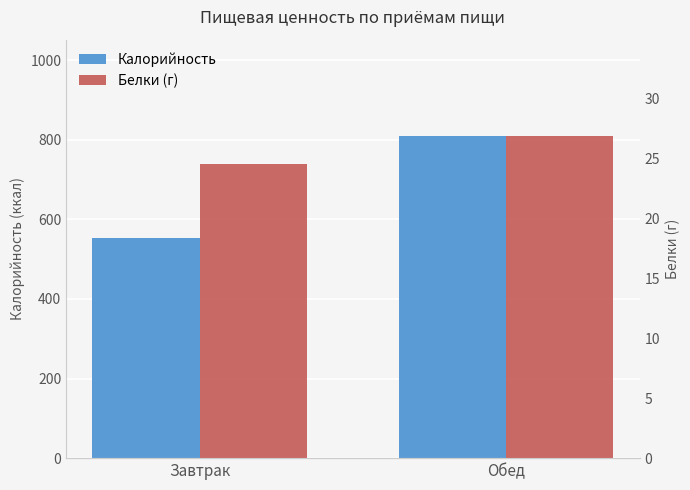

Is the value of Калорийность at Завтрак greater than the value of Белки (г) at Обед?

Yes